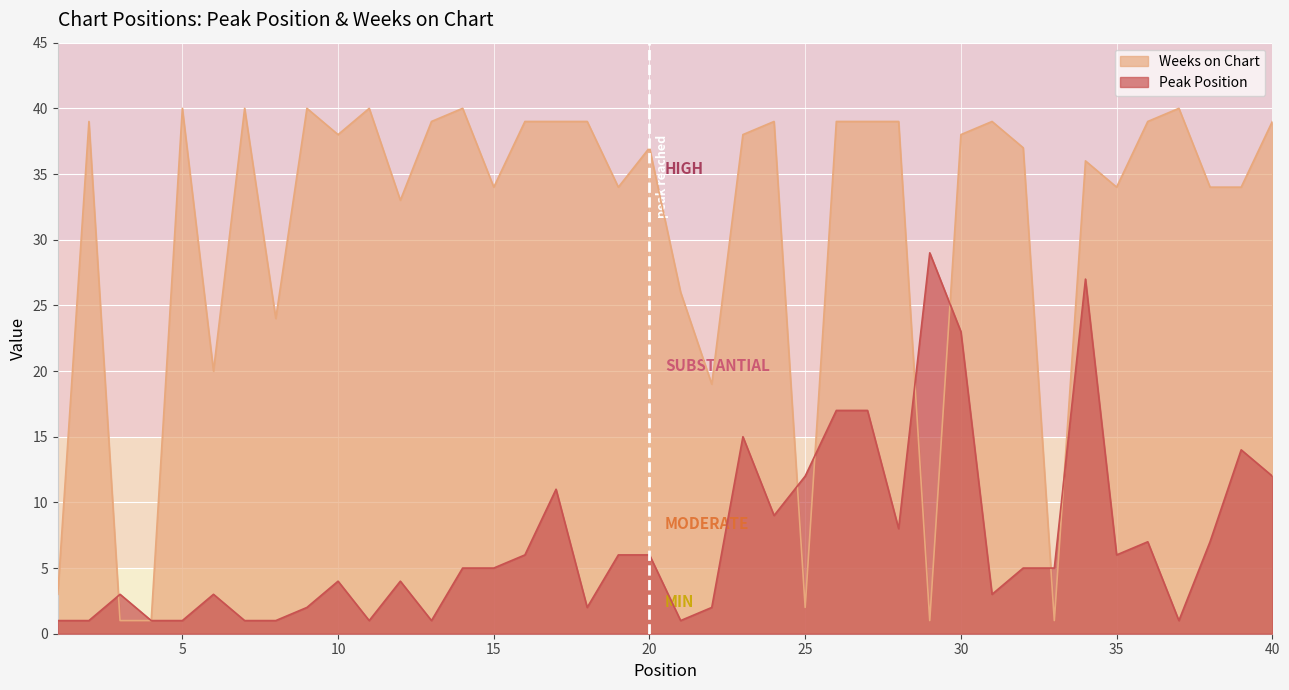

Which has a higher value, 10 or 26?

26